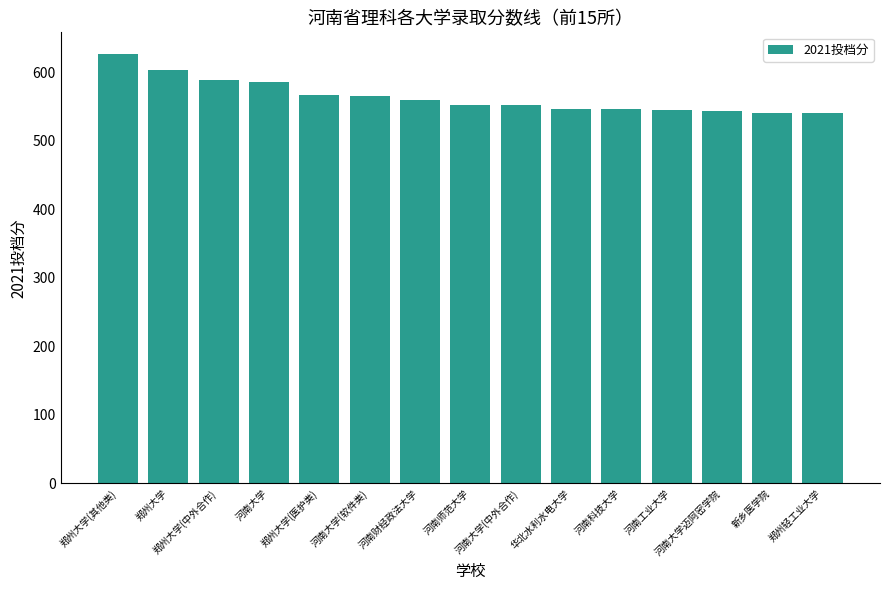

Is it true that the value at 华北水利水电大学 is 811?

False